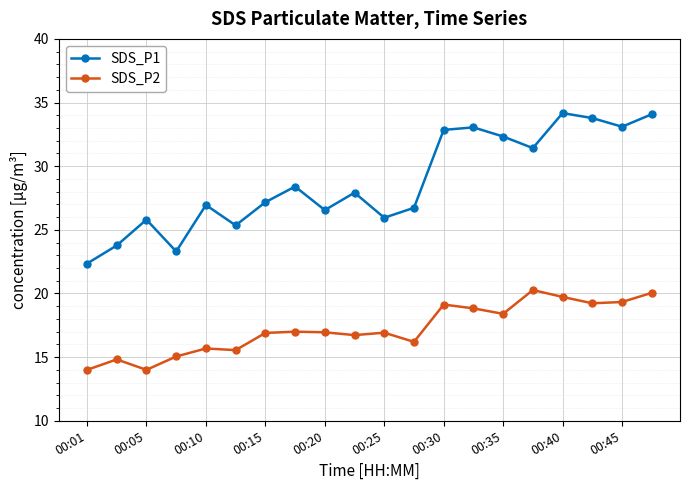

What are all the series names shown in the legend?

SDS_P1, SDS_P2